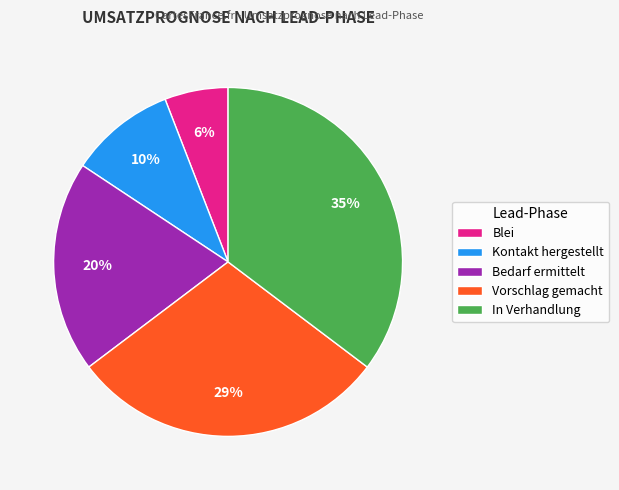

Rank the categories by value from lowest to highest.

Blei, Kontakt hergestellt, Bedarf ermittelt, Vorschlag gemacht, In Verhandlung